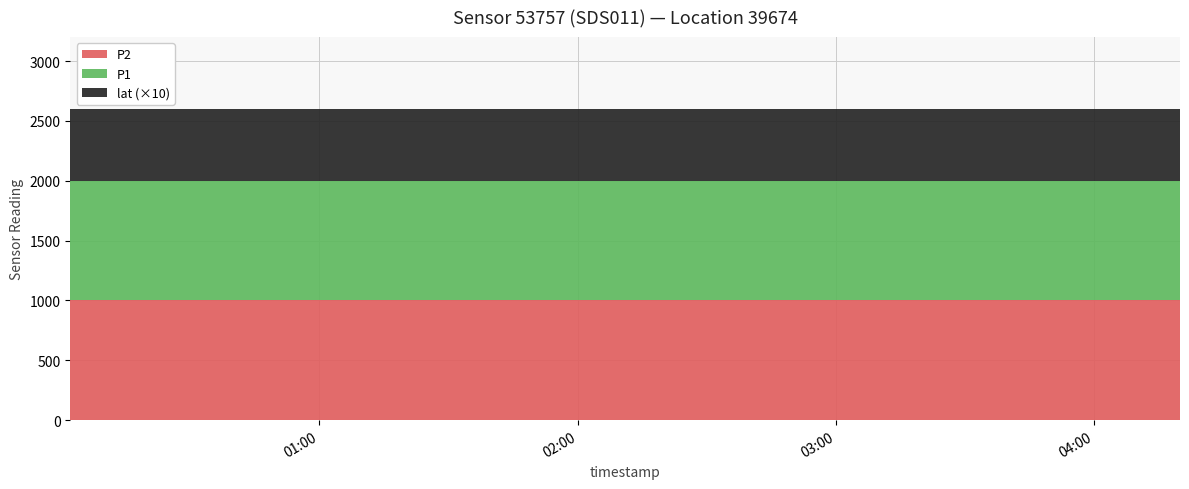

Reading left to right, transcribe all the data shown in this chart.

P1: 1999.9	1999.9	1999.9	1999.9	1999.9	1999.9	1999.9	1999.9	1999.9	1999.9	1999.9	1999.9	1999.9	1999.9	1999.9	1999.9	1999.9	1999.9	1999.9	1999.9
P2: 999.9	999.9	999.9	999.9	999.9	999.9	999.9	999.9	999.9	999.9	999.9	999.9	999.9	999.9	999.9	999.9	999.9	999.9	999.9	999.9
lat: 59.9	59.9	59.9	59.9	59.9	59.9	59.9	59.9	59.9	59.9	59.9	59.9	59.9	59.9	59.9	59.9	59.9	59.9	59.9	59.9